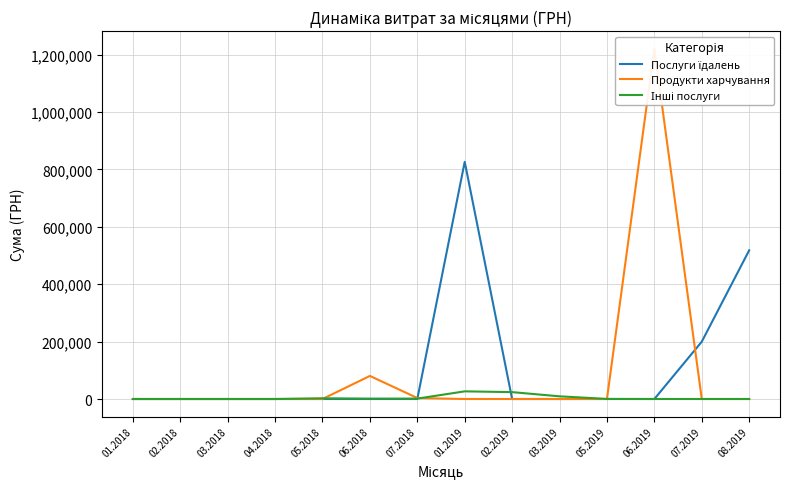

Does the chart have visible grid lines?

Yes